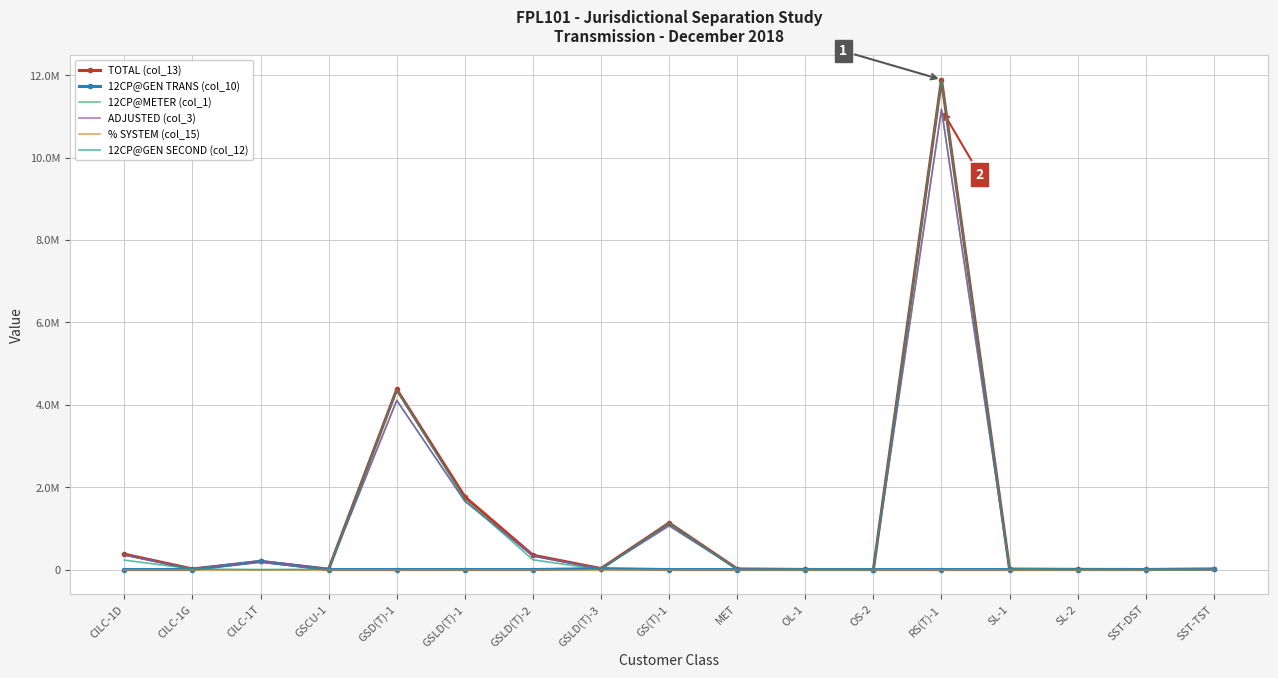

What are all the series names shown in the legend?

TOTAL (col_13), 12CP@GEN TRANS (col_10), 12CP@METER (col_1), ADJUSTED (col_3), % SYSTEM (col_15), 12CP@GEN SECOND (col_12)